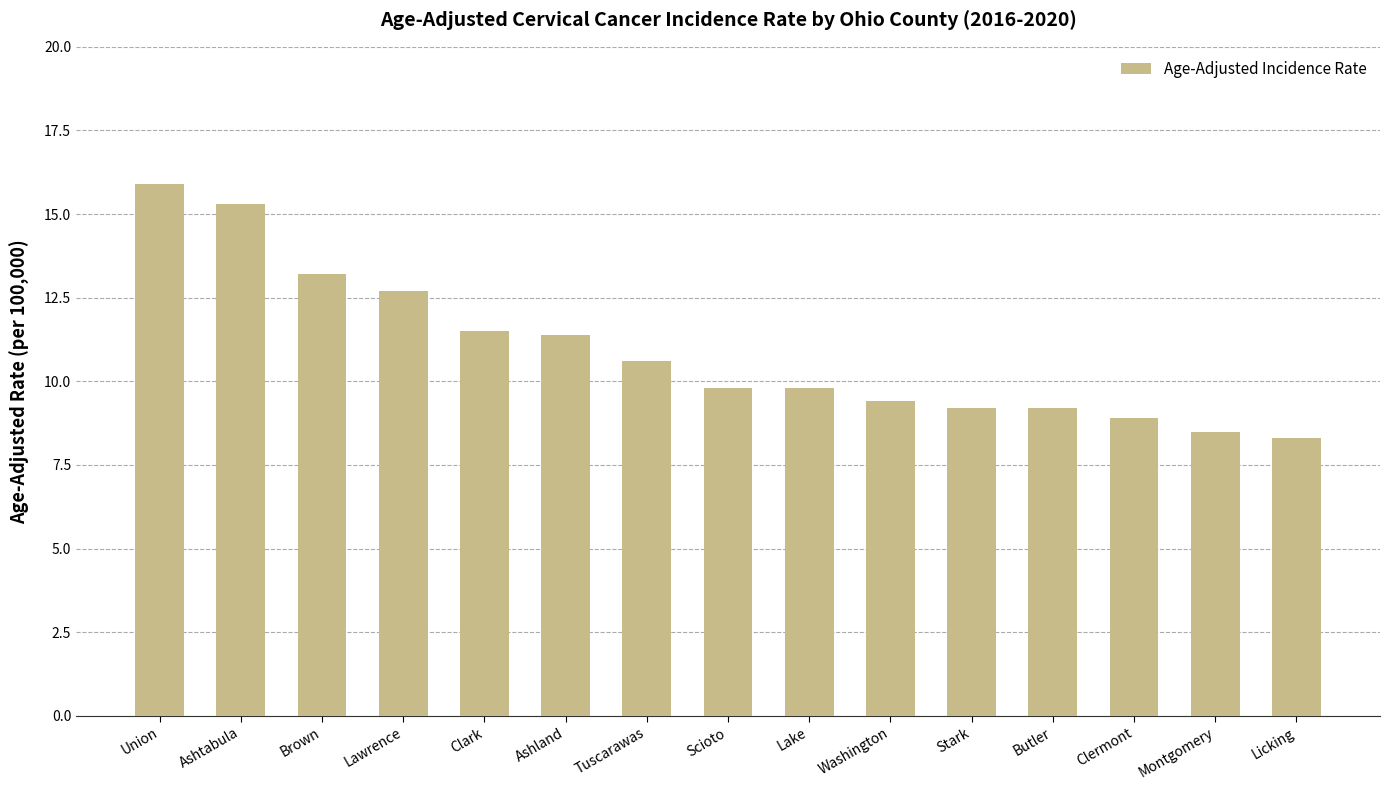

What is the label of the 12th bar from the right?

Lawrence